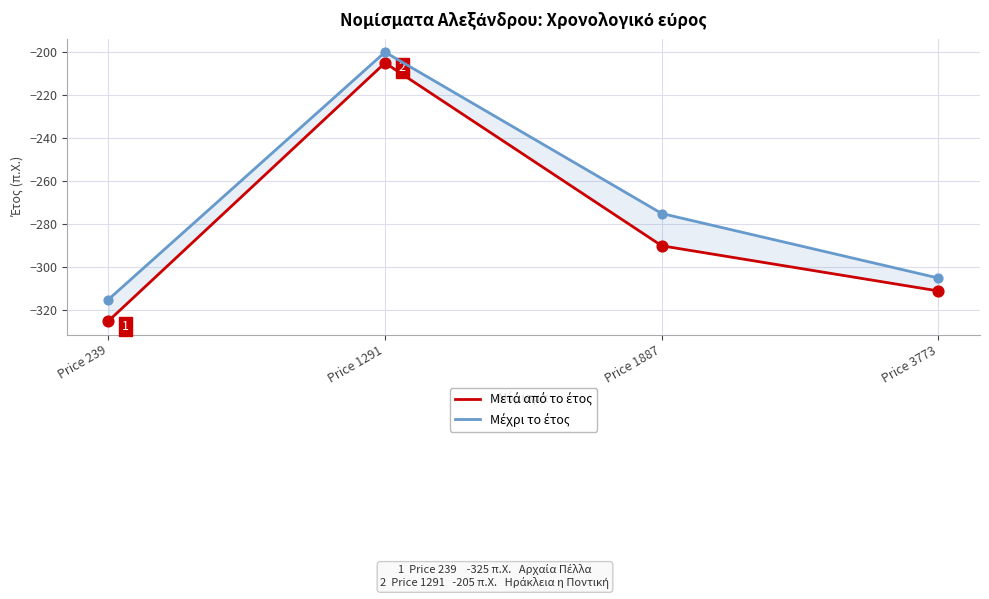

Is the value of Μετά από το έτος at Price 1291 greater than the value of Μέχρι το έτος at Price 3773?

Yes